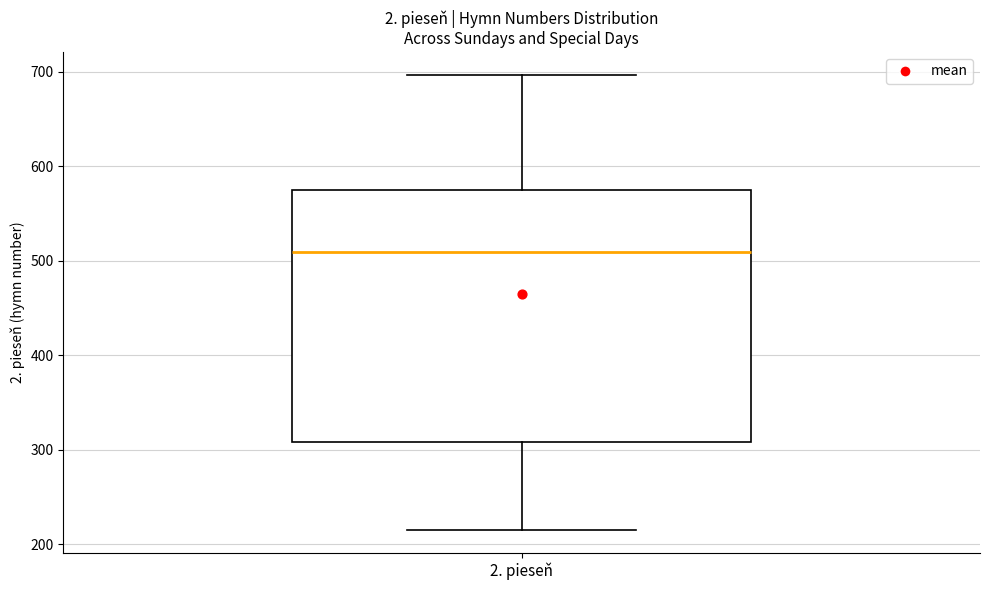

Transcribe this box plot: give where the median line is, the range the box spans, and where the two whiskers end, as read against the y-axis. The values are not printed on the chart, so give them approximately, as read against the axis.

median 510, box 310 to 570, whiskers 220 to 700